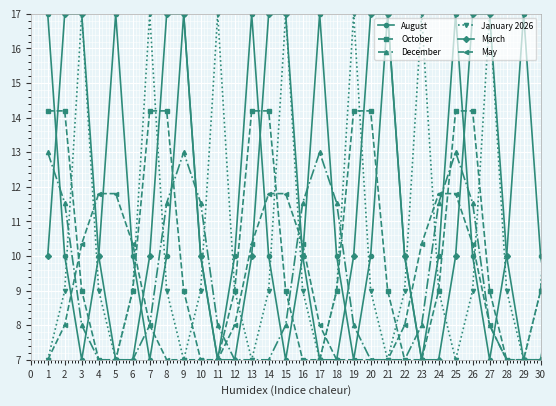

What is the greatest value displayed?

17.0